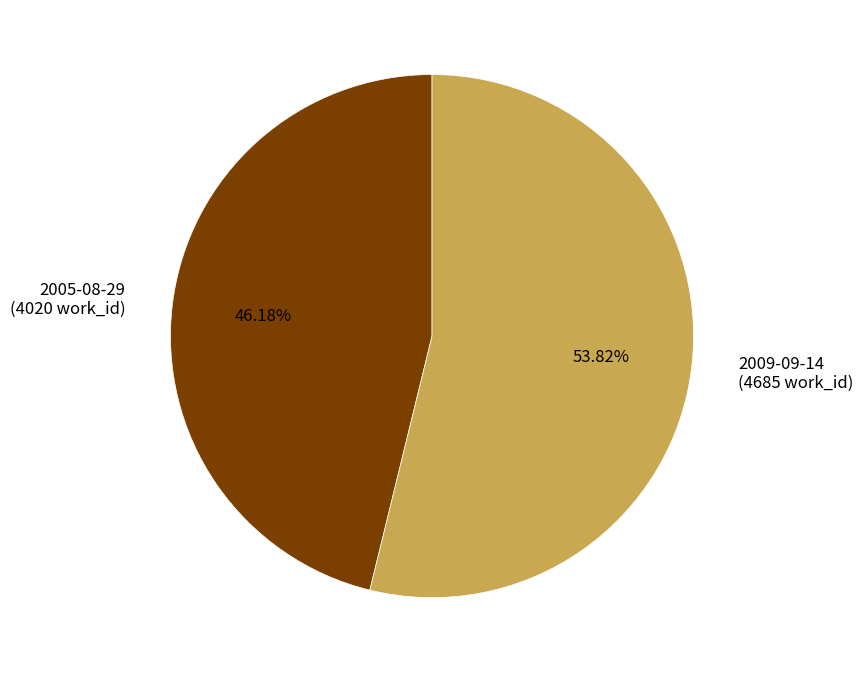

Rank the categories by value from highest to lowest.

2009-09-14, 2005-08-29